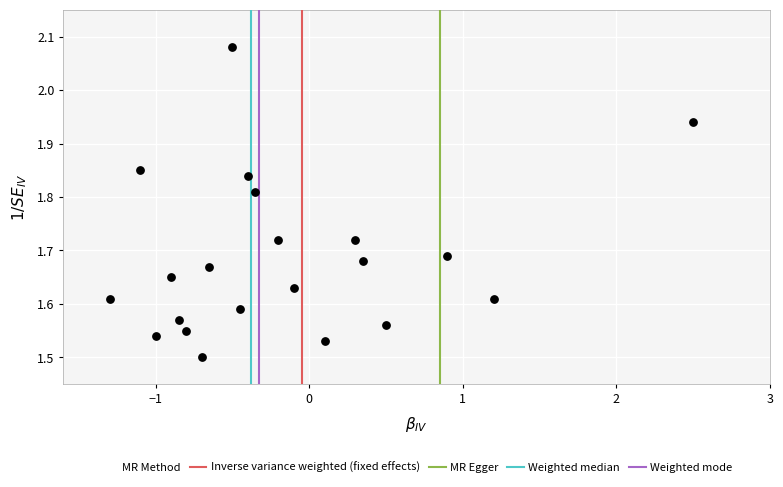

What is the range of X values (max minus min)?

3.8